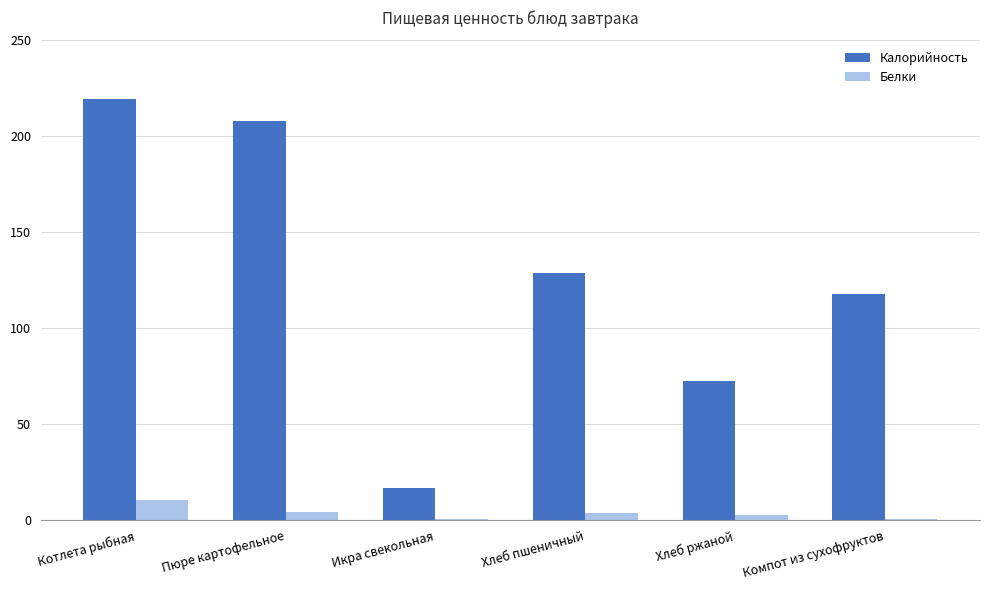

At which category does the chart reach its peak across all series?

Котлета рыбная